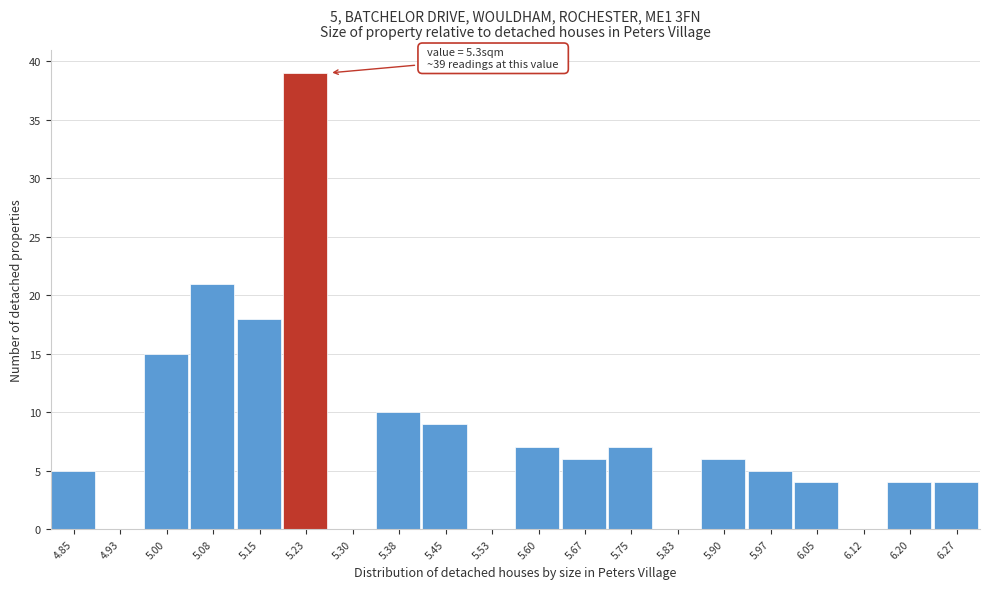

Reading left to right, transcribe all the data shown in this chart.

4.85=5	4.93=0	5.00=15	5.08=21	5.15=18	5.23=39	5.30=0	5.38=10	5.45=9	5.53=0	5.60=7	5.67=6	5.75=7	5.83=0	5.90=6	5.97=5	6.05=4	6.12=0	6.20=4	6.27=4